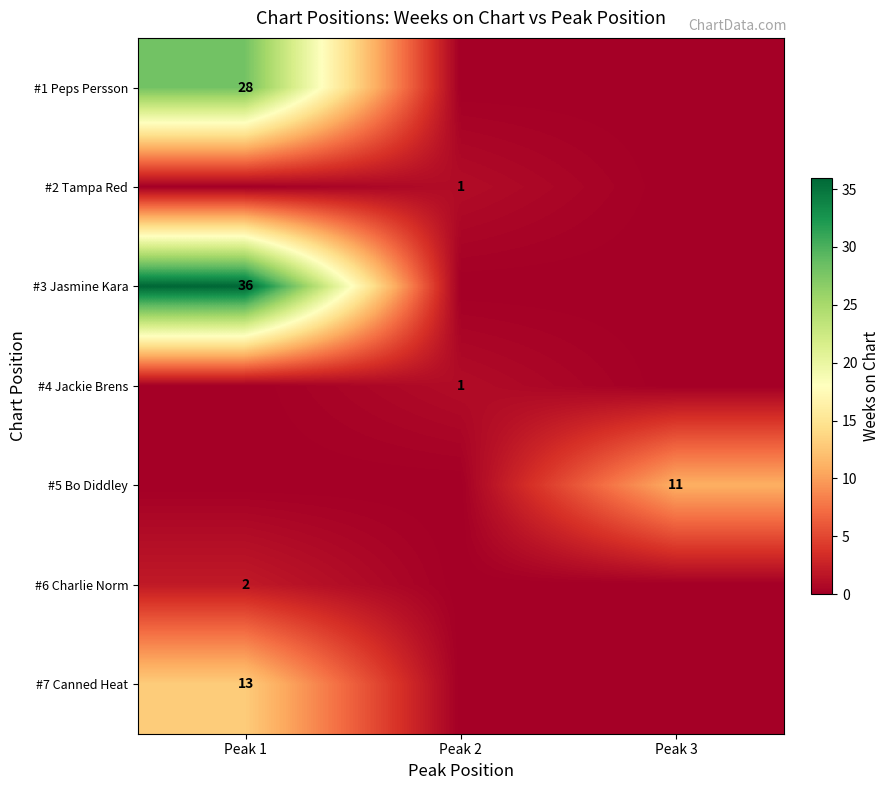

What is the total value across all series at Peak 1?

79